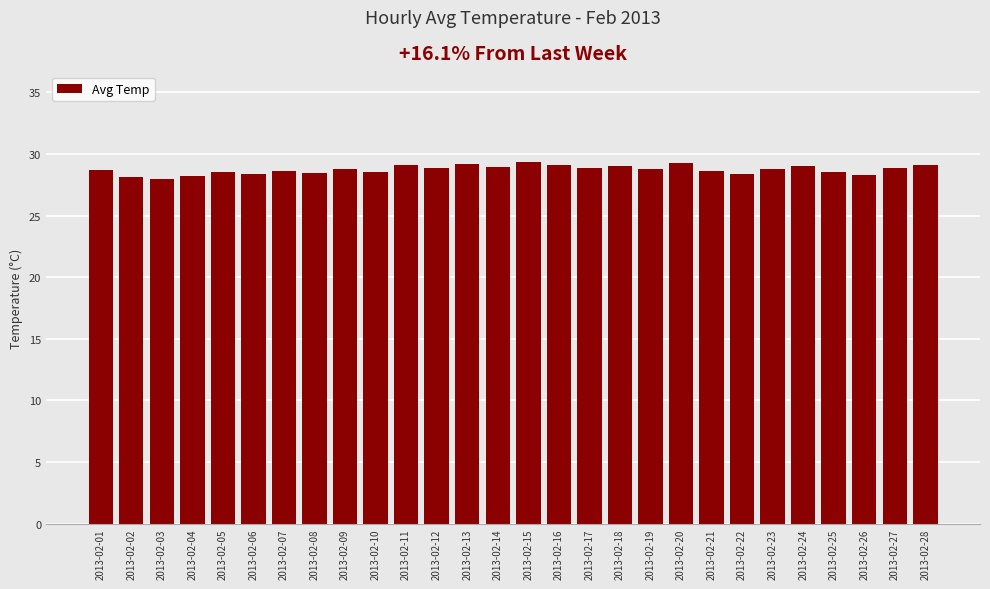

Approximately how many times larger is the value at 2013-02-17 compared to 2013-02-25?

1.0